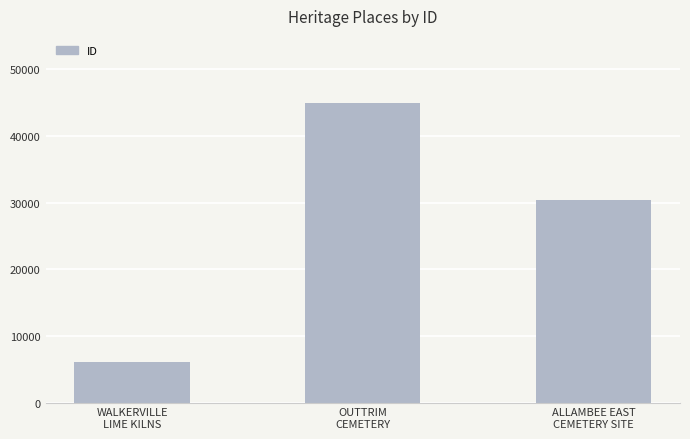

Which label corresponds to the smallest value in the chart?

WALKERVILLE
LIME KILNS